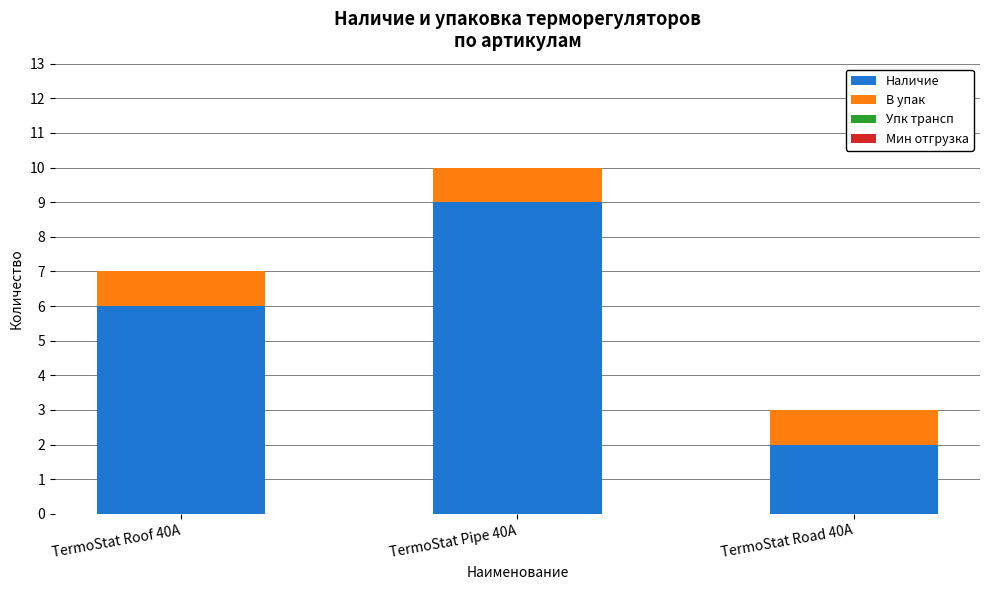

At which label is Наличие closest to 5?

TermoStat Roof 40A